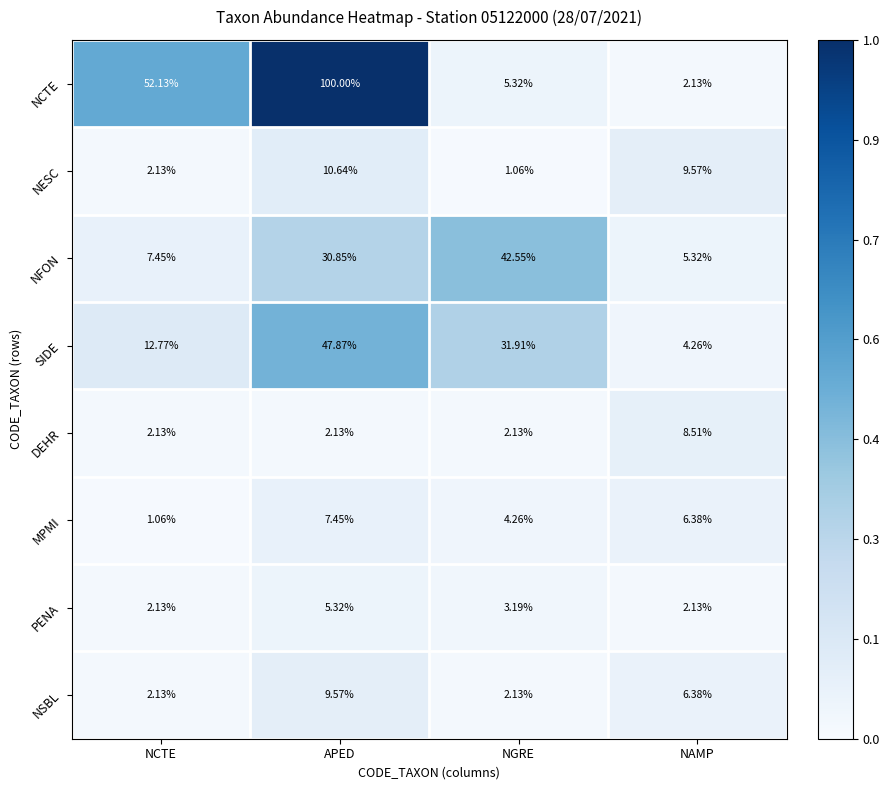

Which series has the largest range (max minus min)?

NCTE